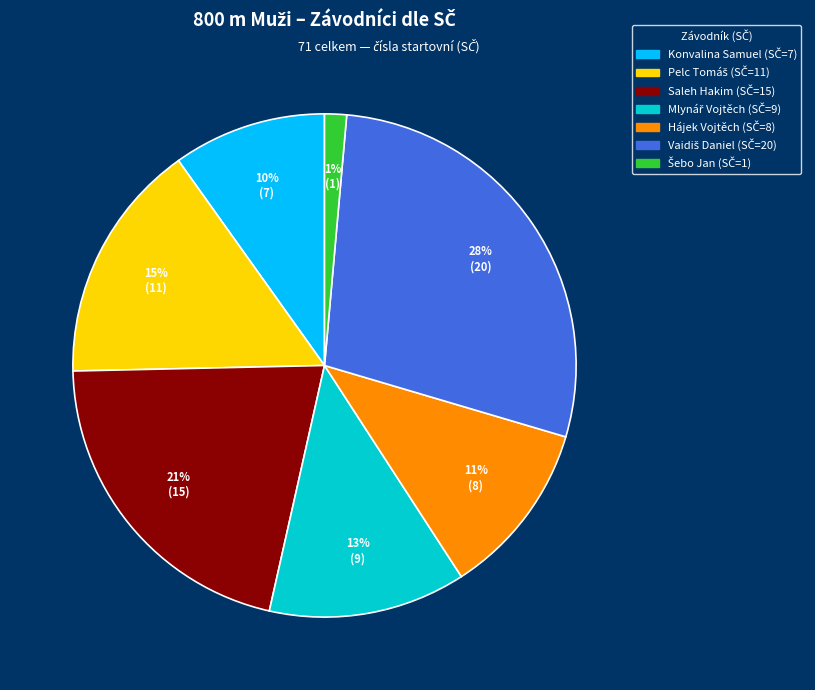

Is there any slice that represents more than half of the pie?

No